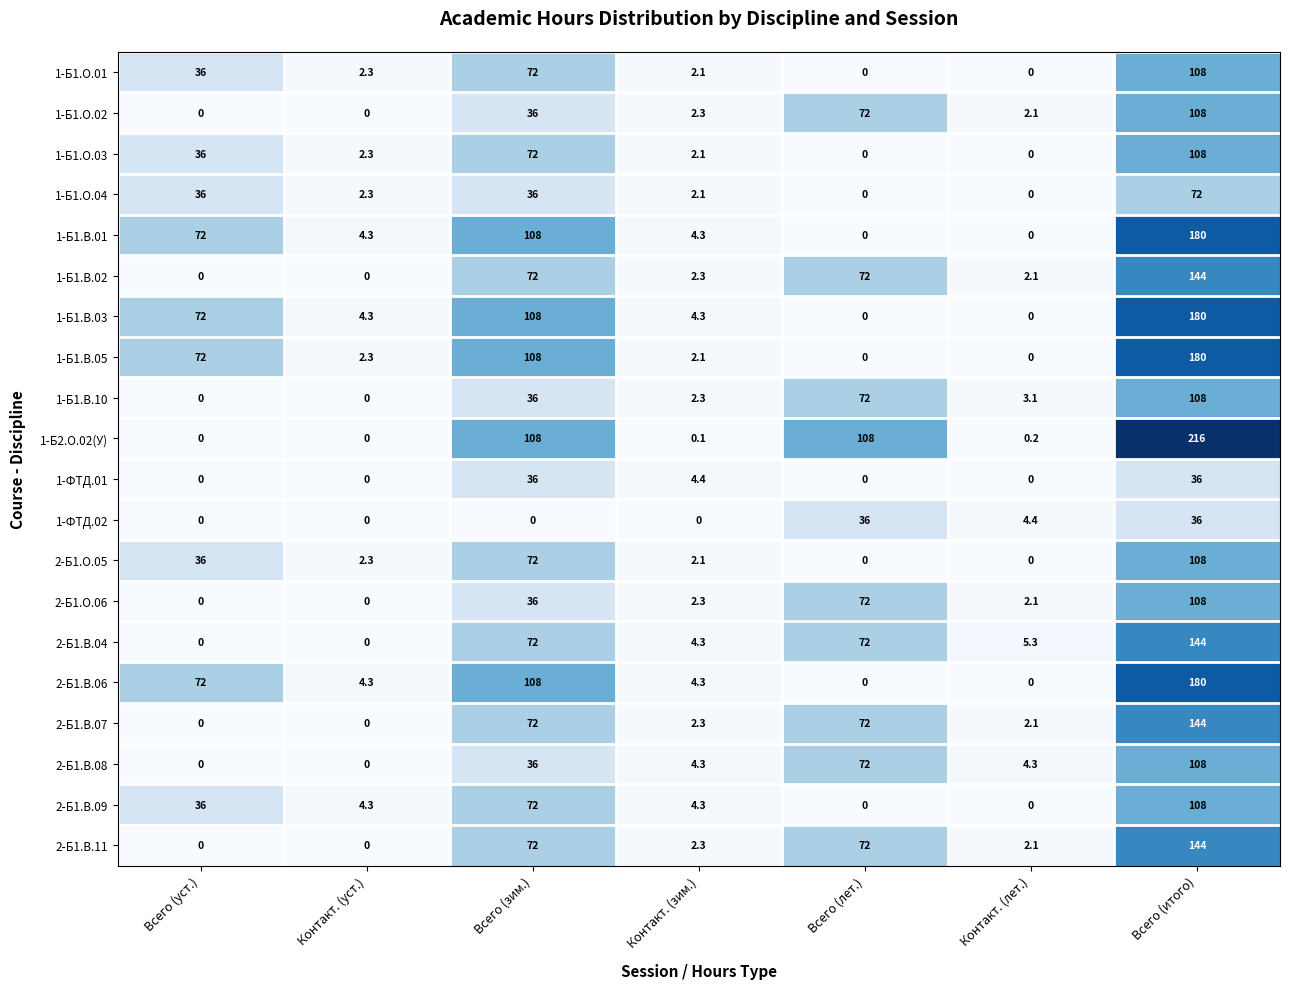

Which series has the largest total across all categories?

1-Б2.О.02(У)